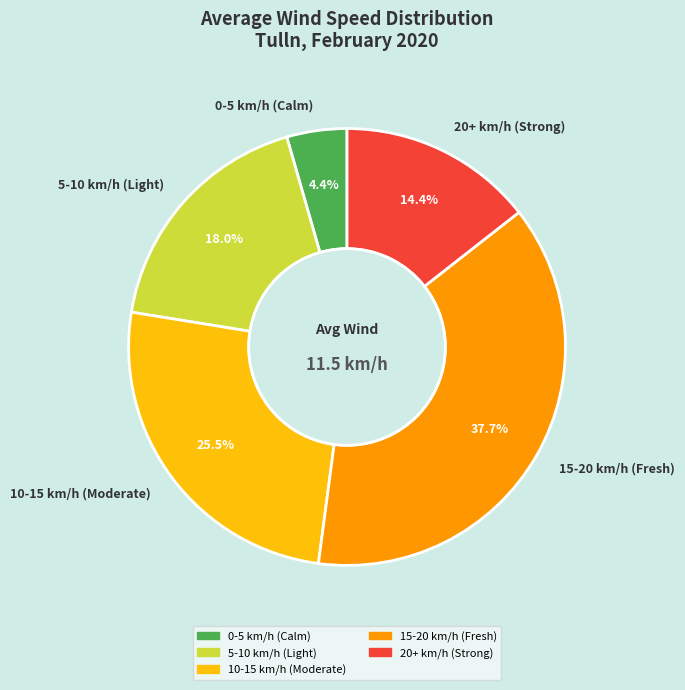

Which category has the biggest portion of the pie?

15-20 km/h (Fresh)